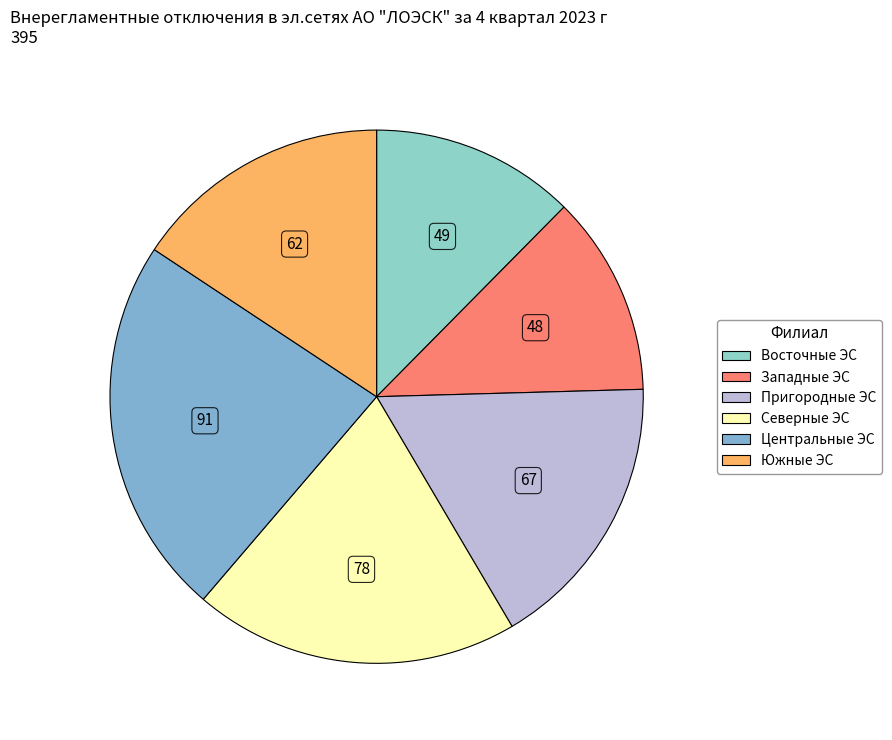

Count the number of slices in the pie.

6